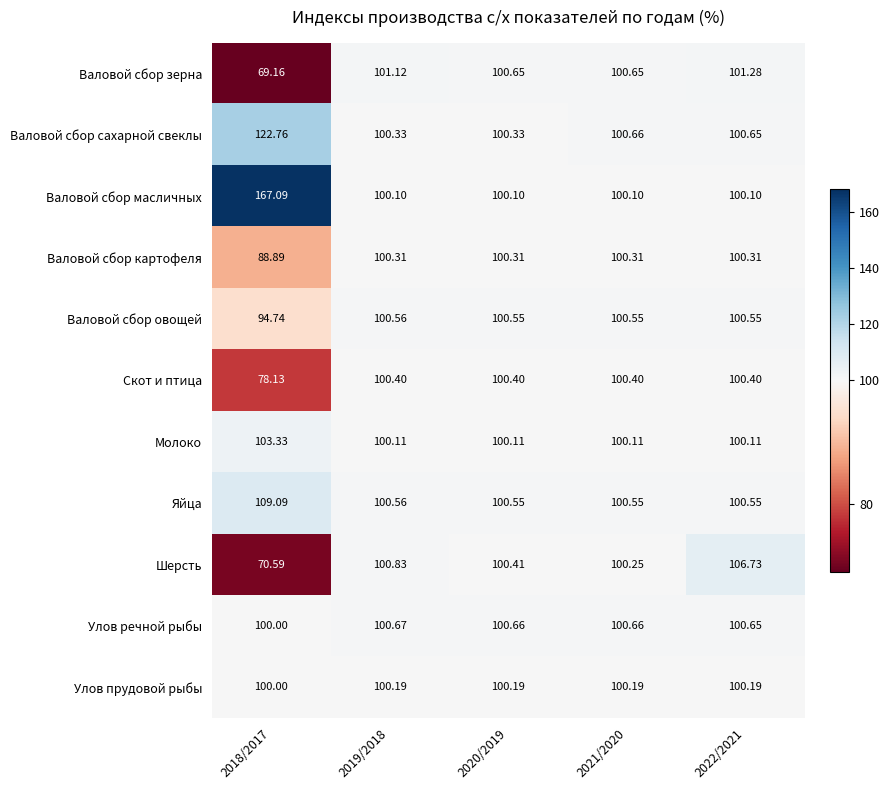

Which series has the largest range (max minus min)?

Валовой сбор масличных